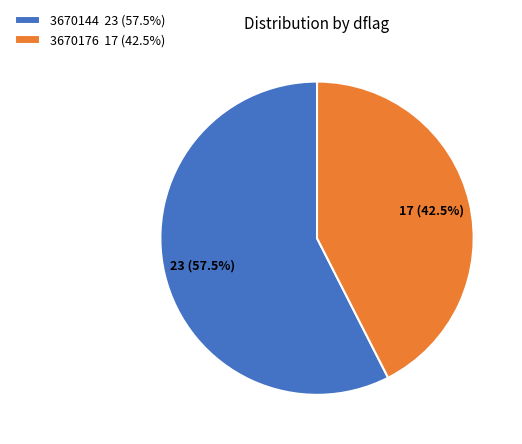

Is there any slice that represents more than half of the pie?

Yes